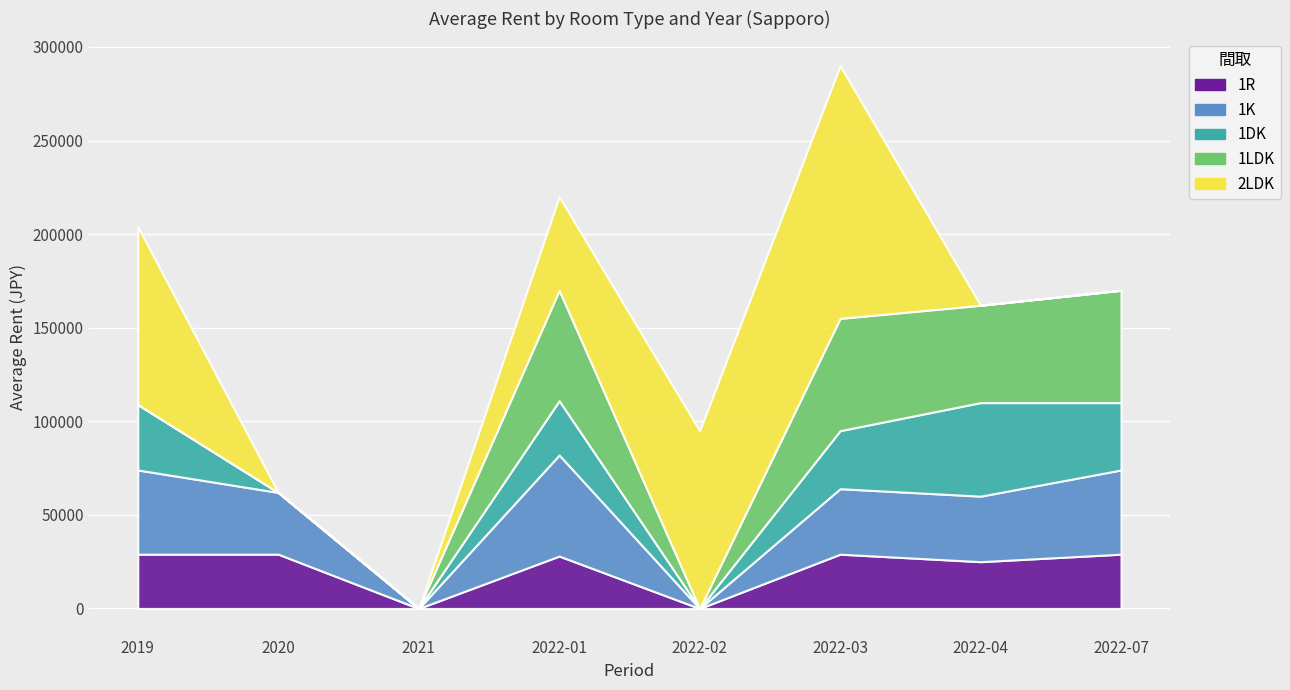

At which category is the sum across all series the highest?

2022-03